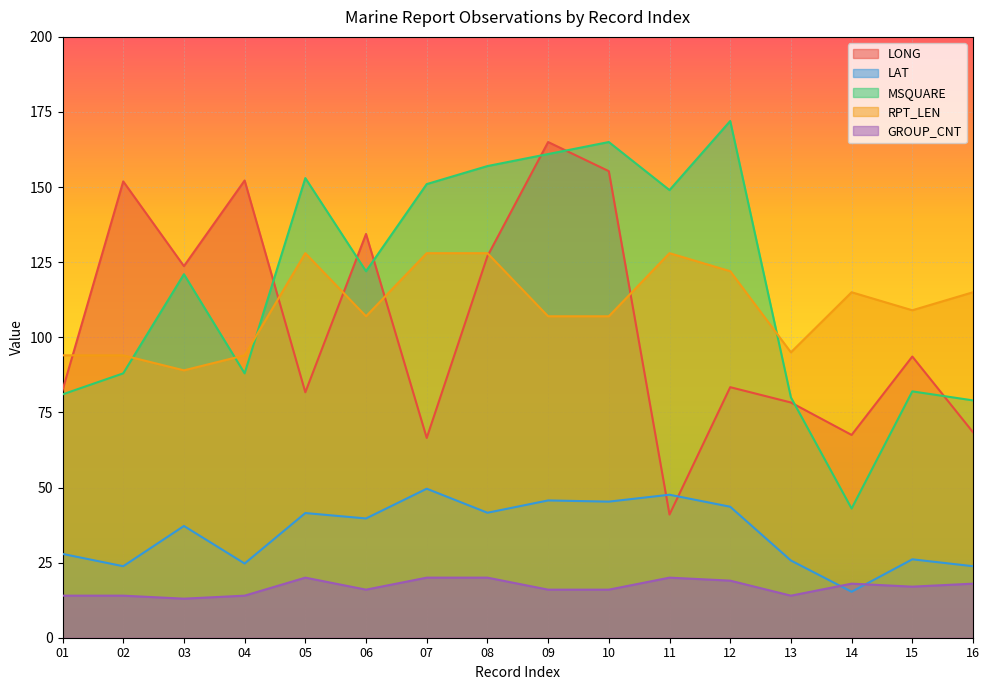

Which label corresponds to the smallest value in the chart?

03